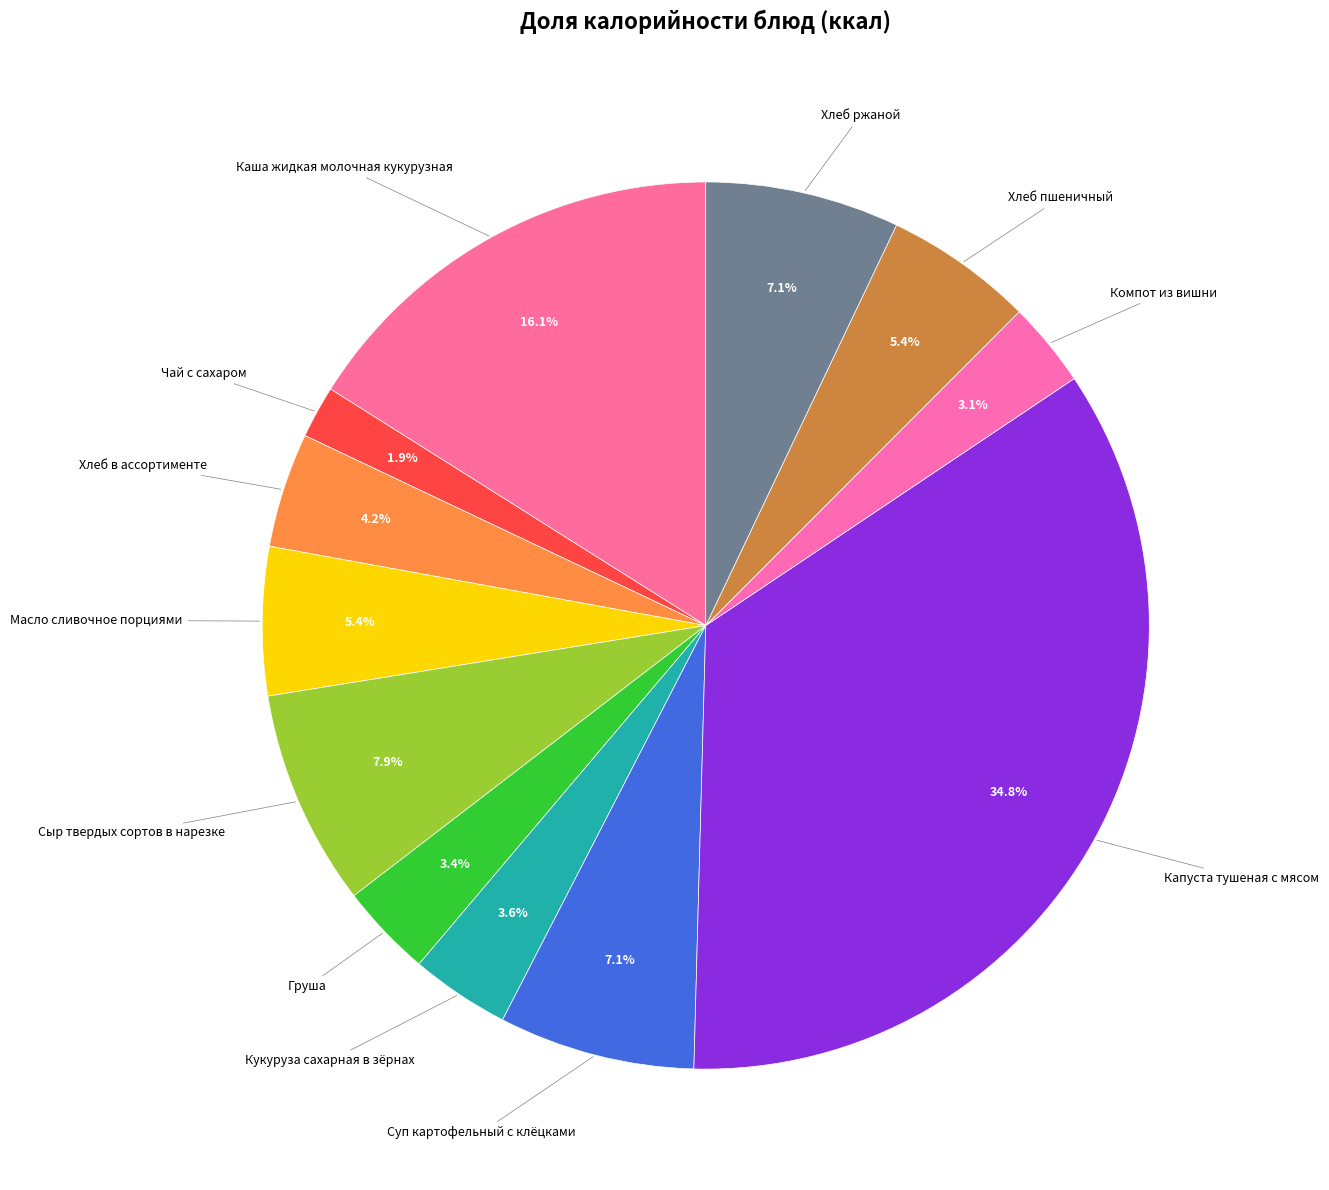

Count the number of slices in the pie.

12